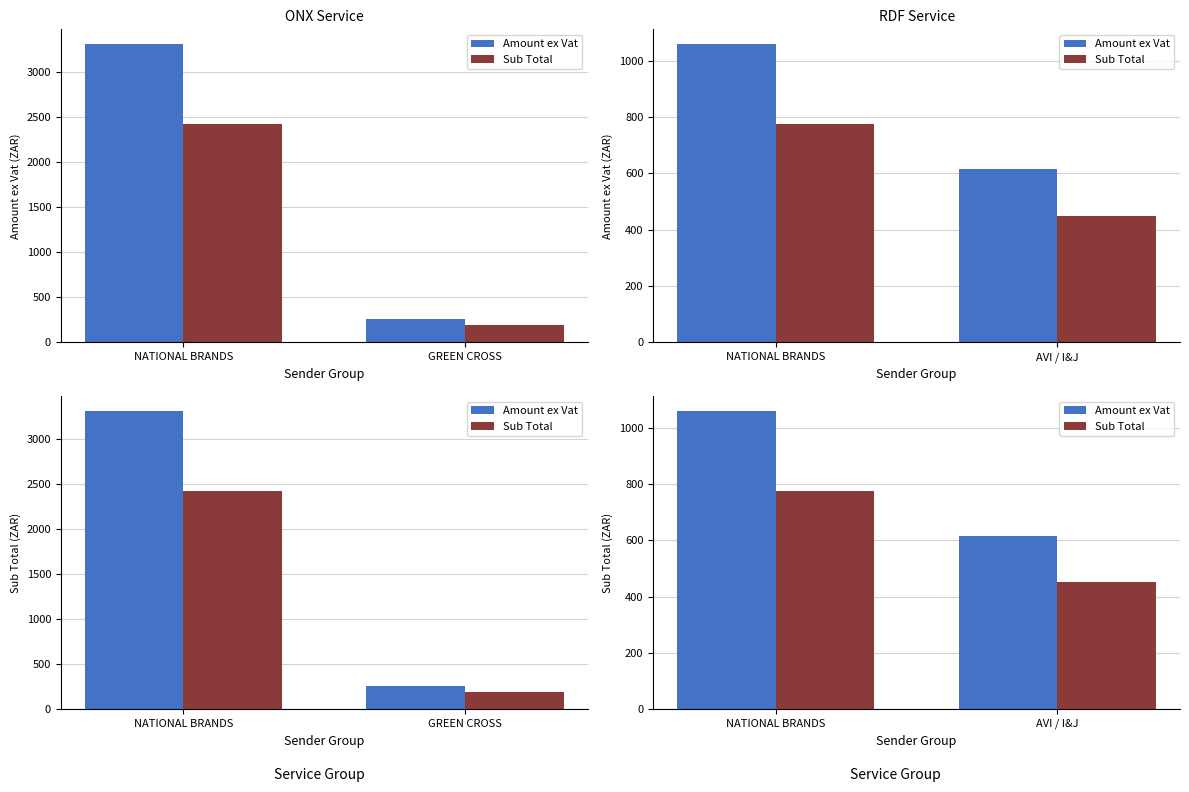

What is the value of the Amount ex Vat bar at the 1st from the left?

1058.5